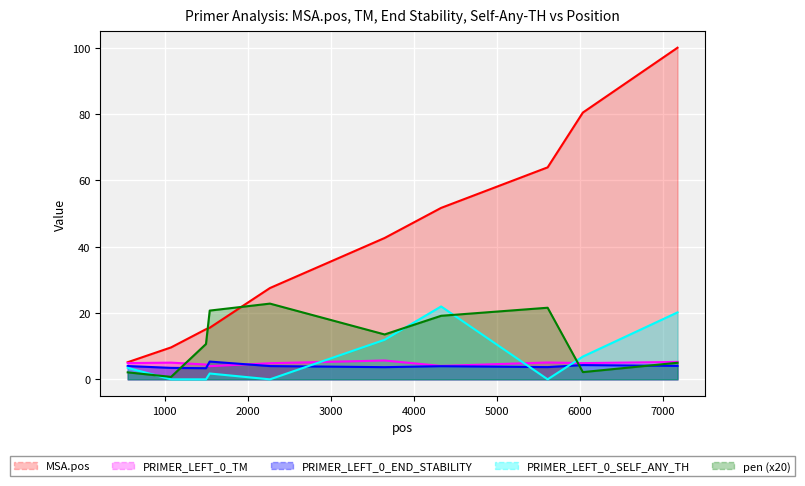

How many values in the PRIMER_LEFT_0_TM series are below 4?

1